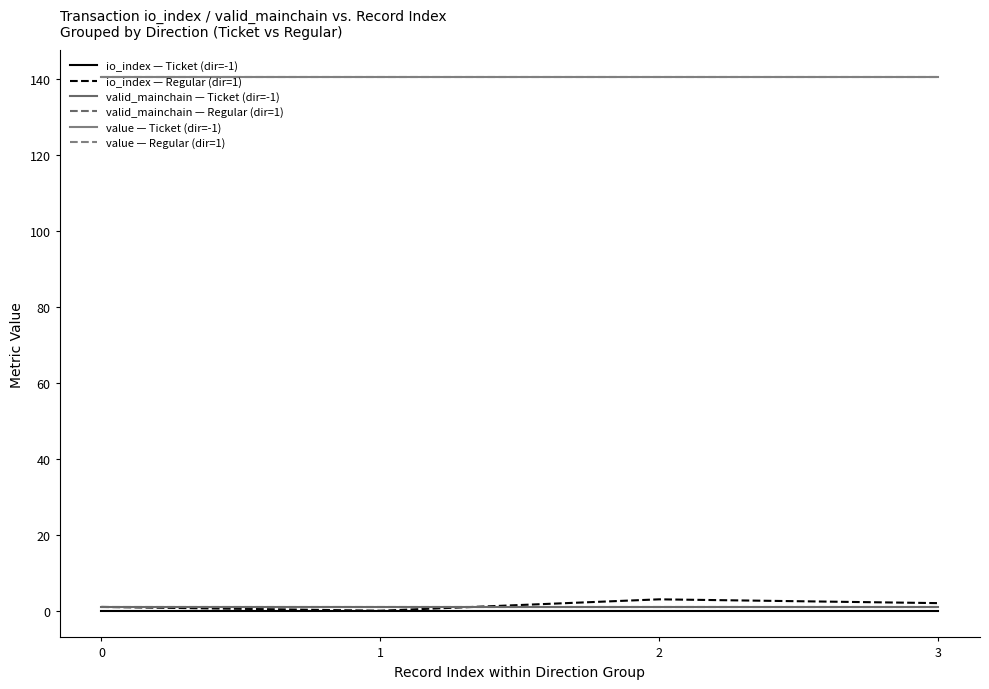

True or false: io_index — Ticket (dir=-1) and value — Ticket (dir=-1) cross at least once.

False